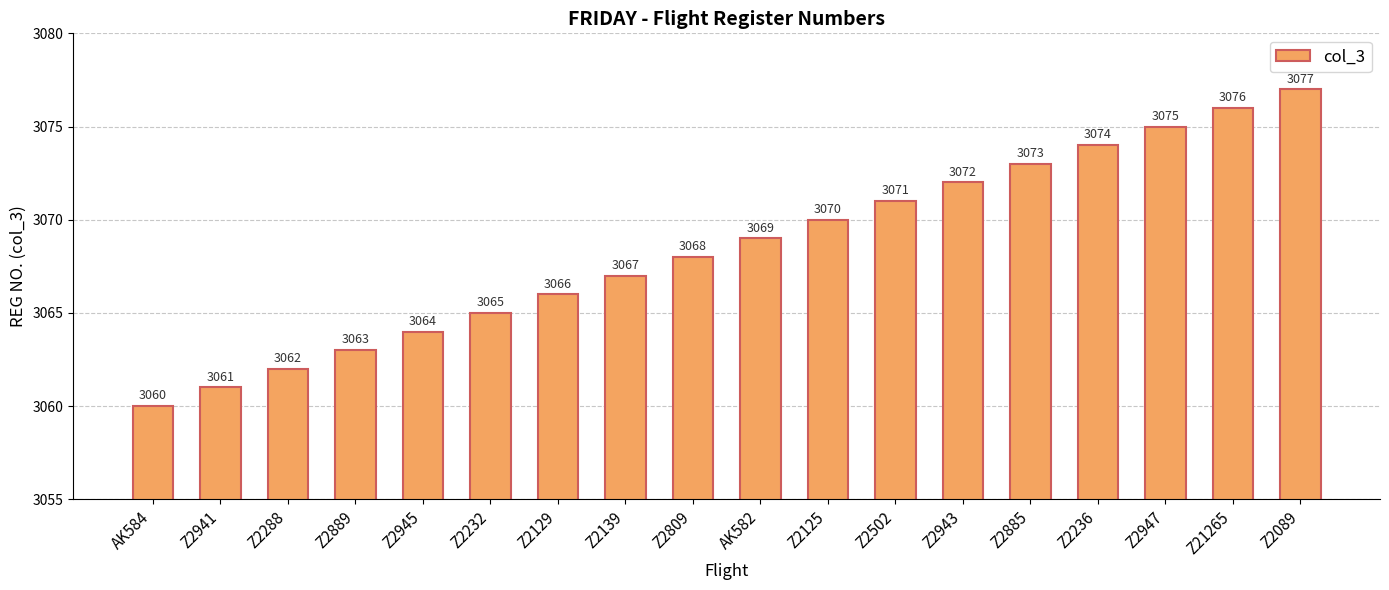

Rank the categories by value from highest to lowest.

Z2089, Z21265, Z2947, Z2236, Z2885, Z2943, Z2502, Z2125, AK582, Z2809, Z2139, Z2129, Z2232, Z2945, Z2889, Z2288, Z2941, AK584